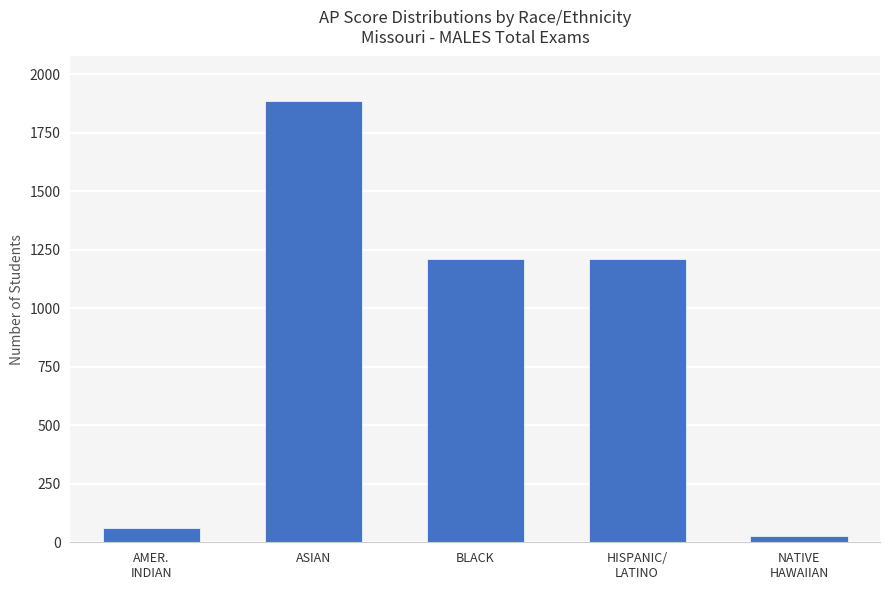

What is the change in value from BLACK to NATIVE
HAWAIIAN?

-1184